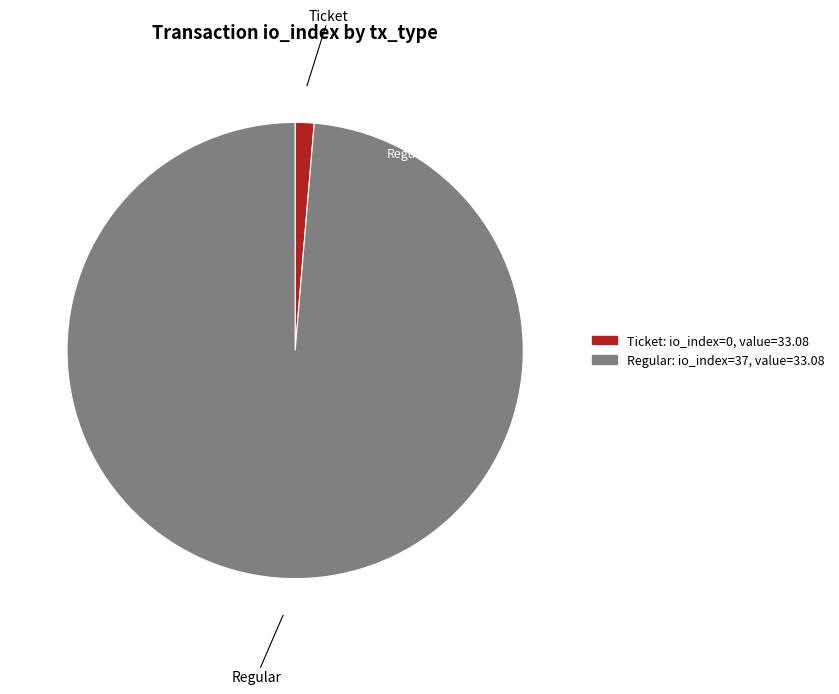

Is there any slice that represents more than half of the pie?

Yes